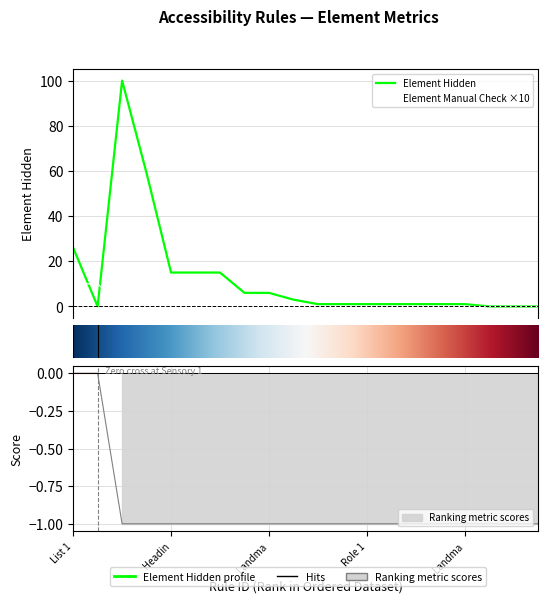

Which series has the widest spread of values?

Element Hidden